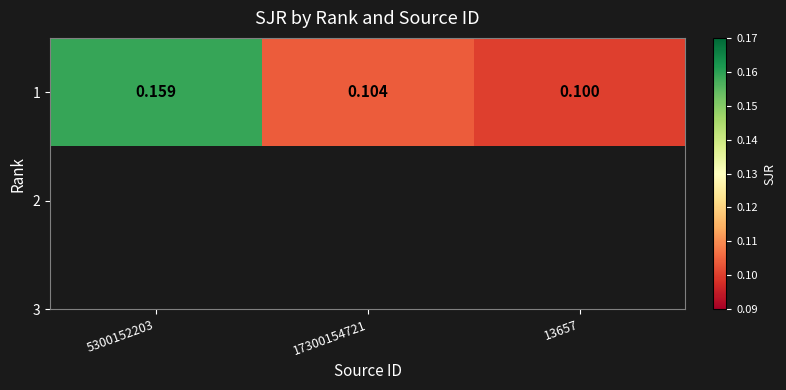

Rank the categories by value from highest to lowest.

5300152203, 17300154721, 13657